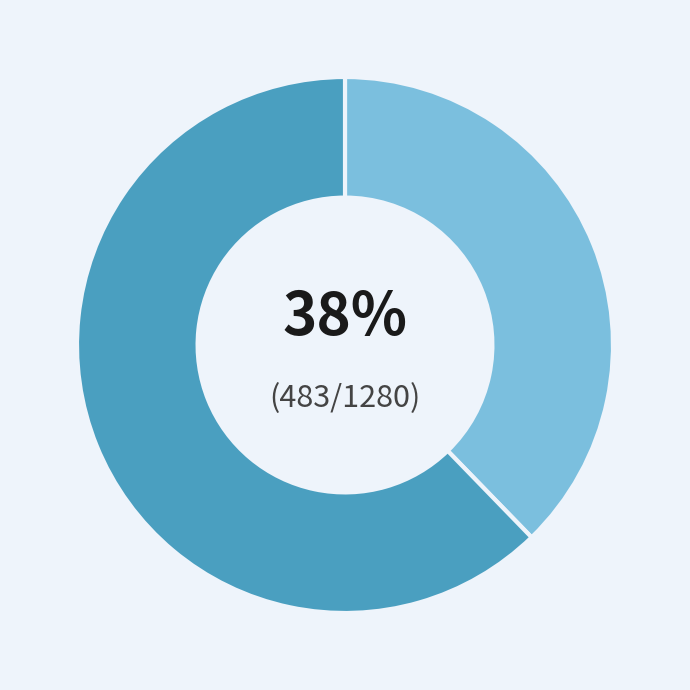

To the nearest percent, what is the average slice percentage?

50%